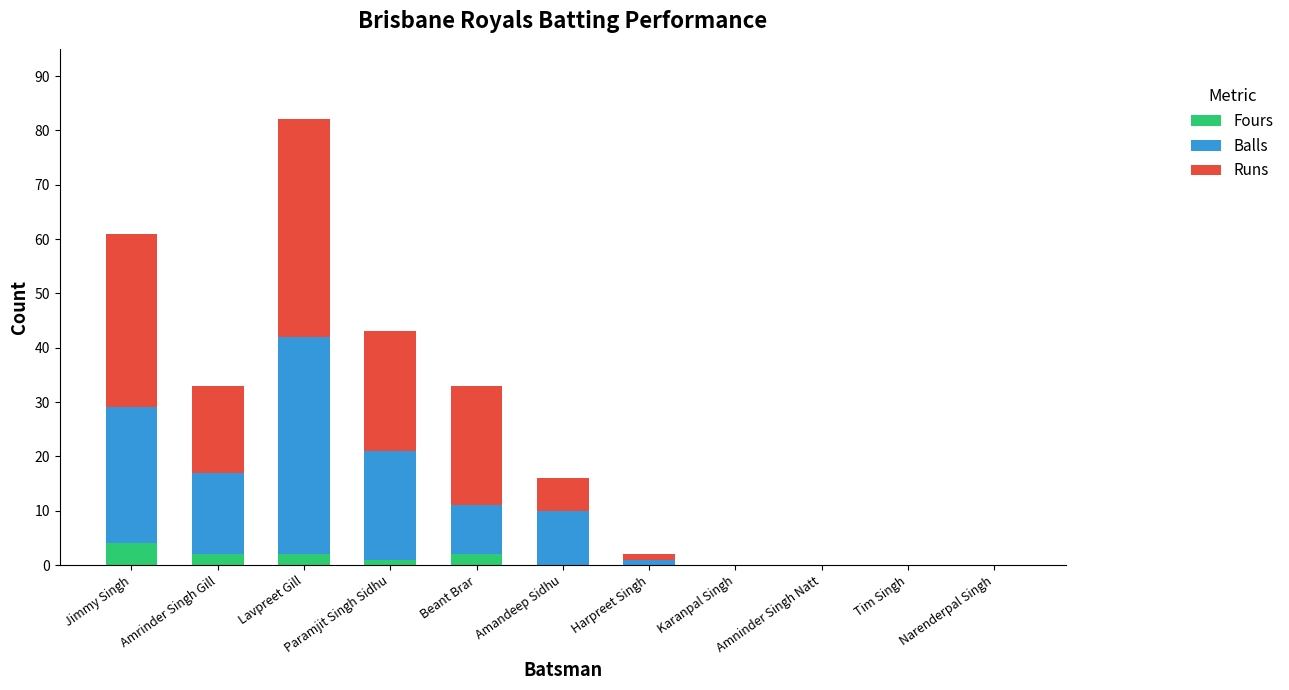

The value of Fours at Narenderpal Singh is 0. True or false?

True